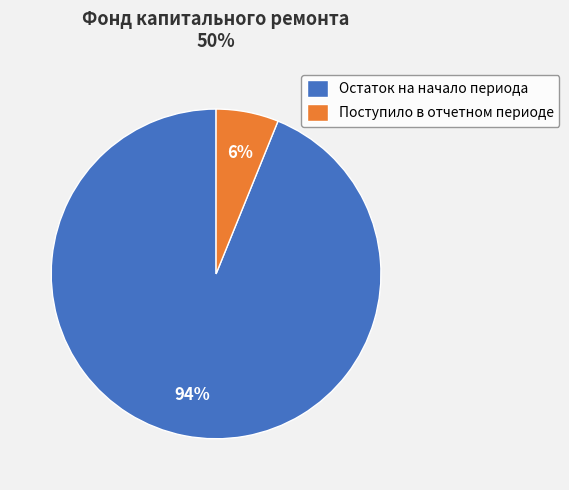

Which slice is the smallest?

Поступило в отчетном периоде